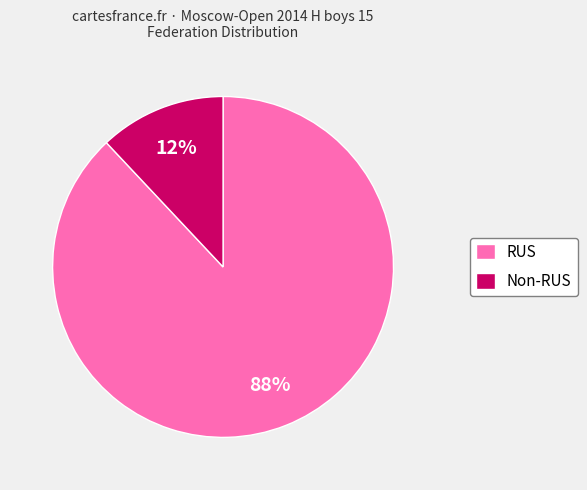

What is the ratio of the value at RUS to the value at Non-RUS?

7.3